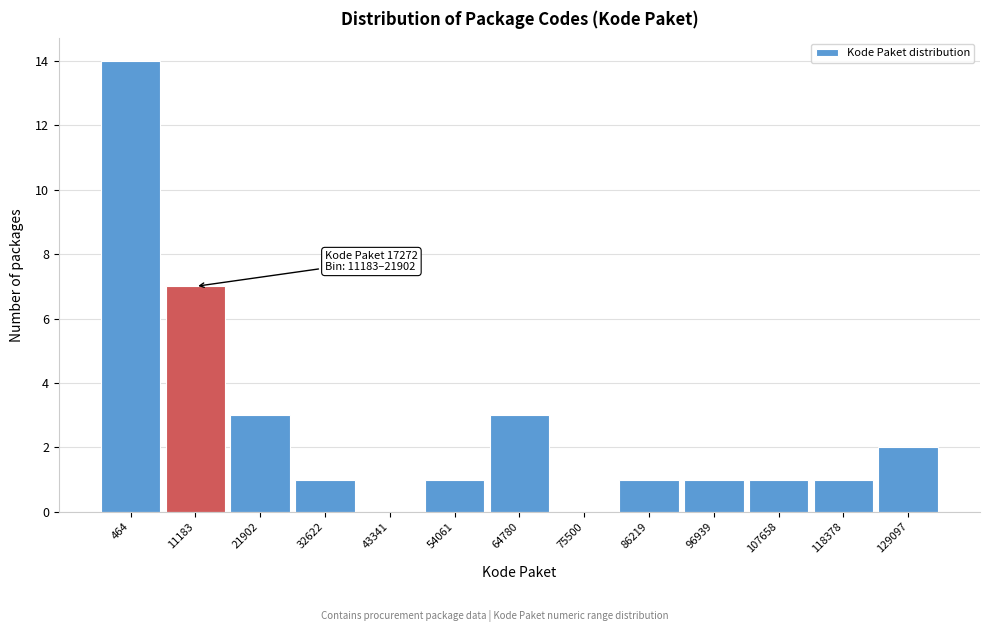

Reading left to right, transcribe all the data shown in this chart.

464=14	11183=7	21902=3	32622=1	43341=0	54061=1	64780=3	75500=0	86219=1	96939=1	107658=1	118378=1	129097=2